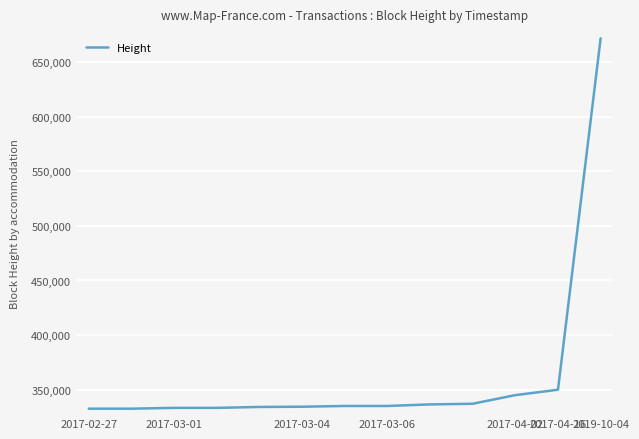

How many categories are shown in the chart?

13